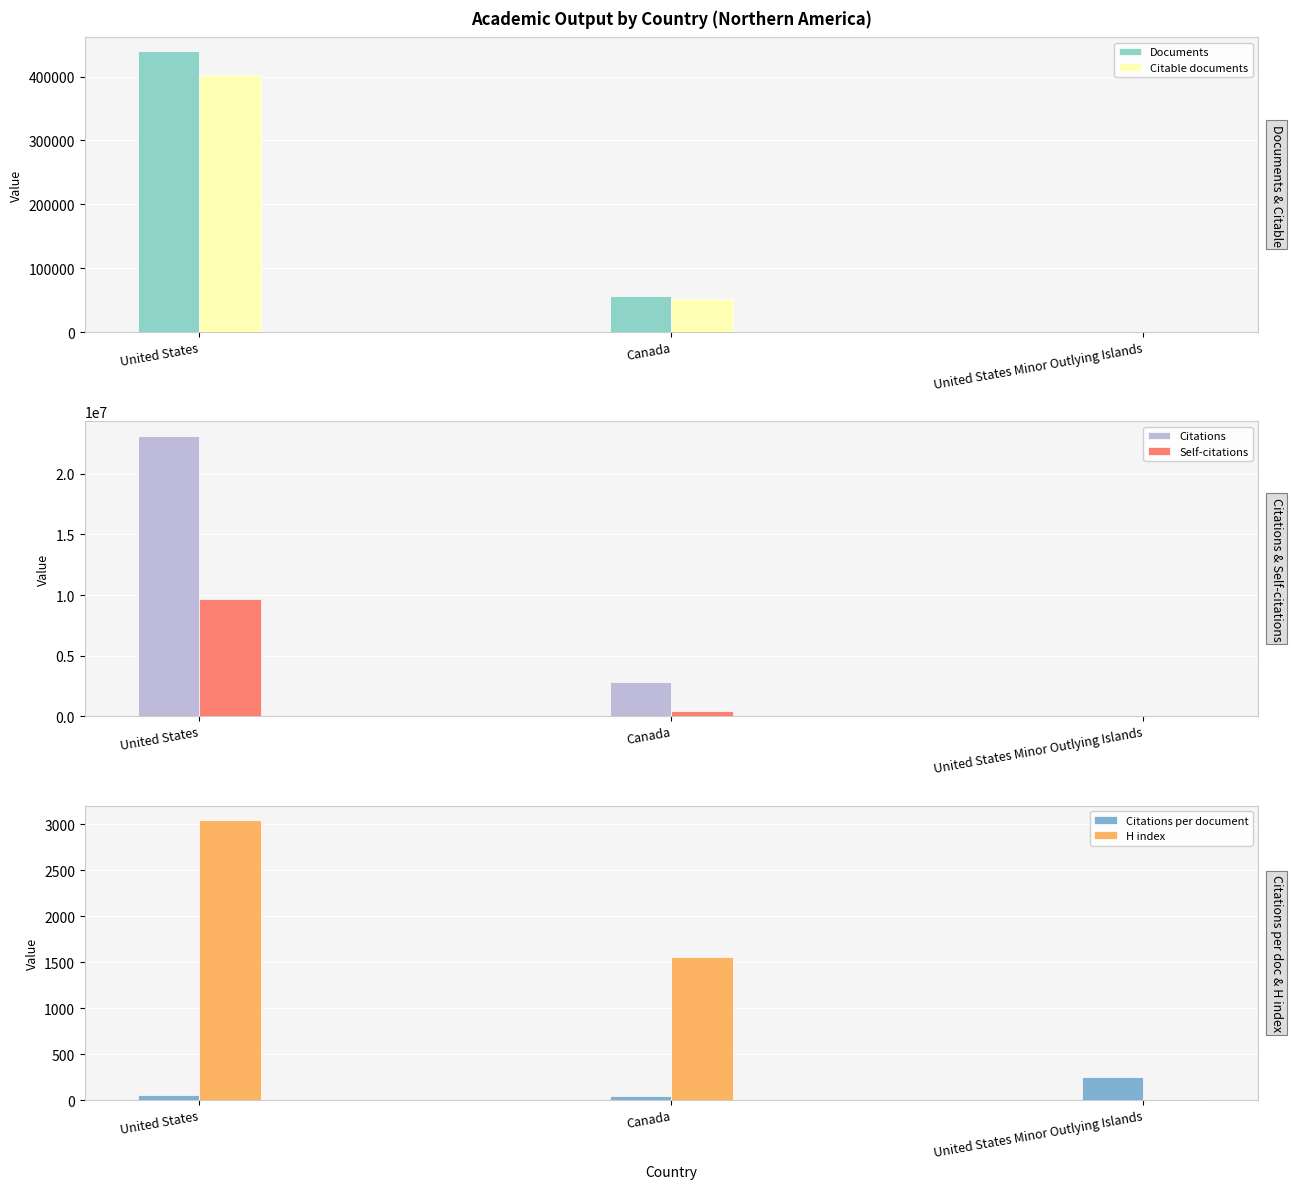

How many groups of bars are there?

3